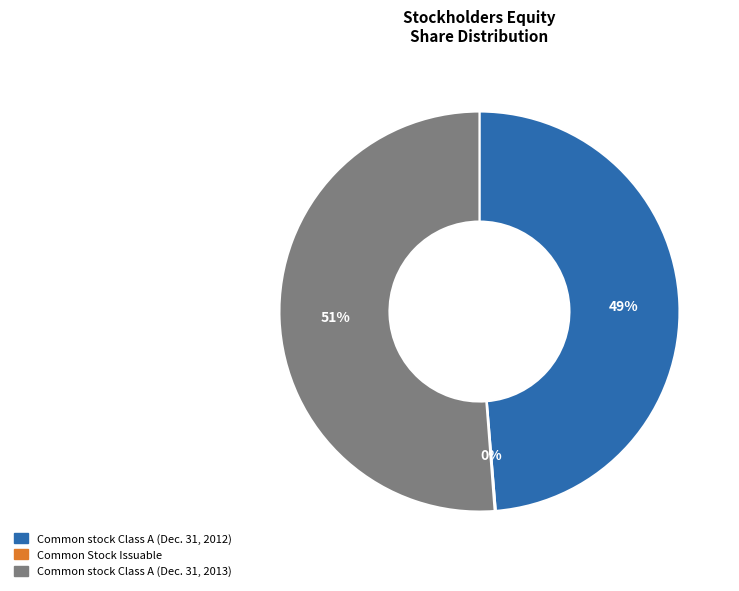

Is there a majority slice in this chart?

Yes